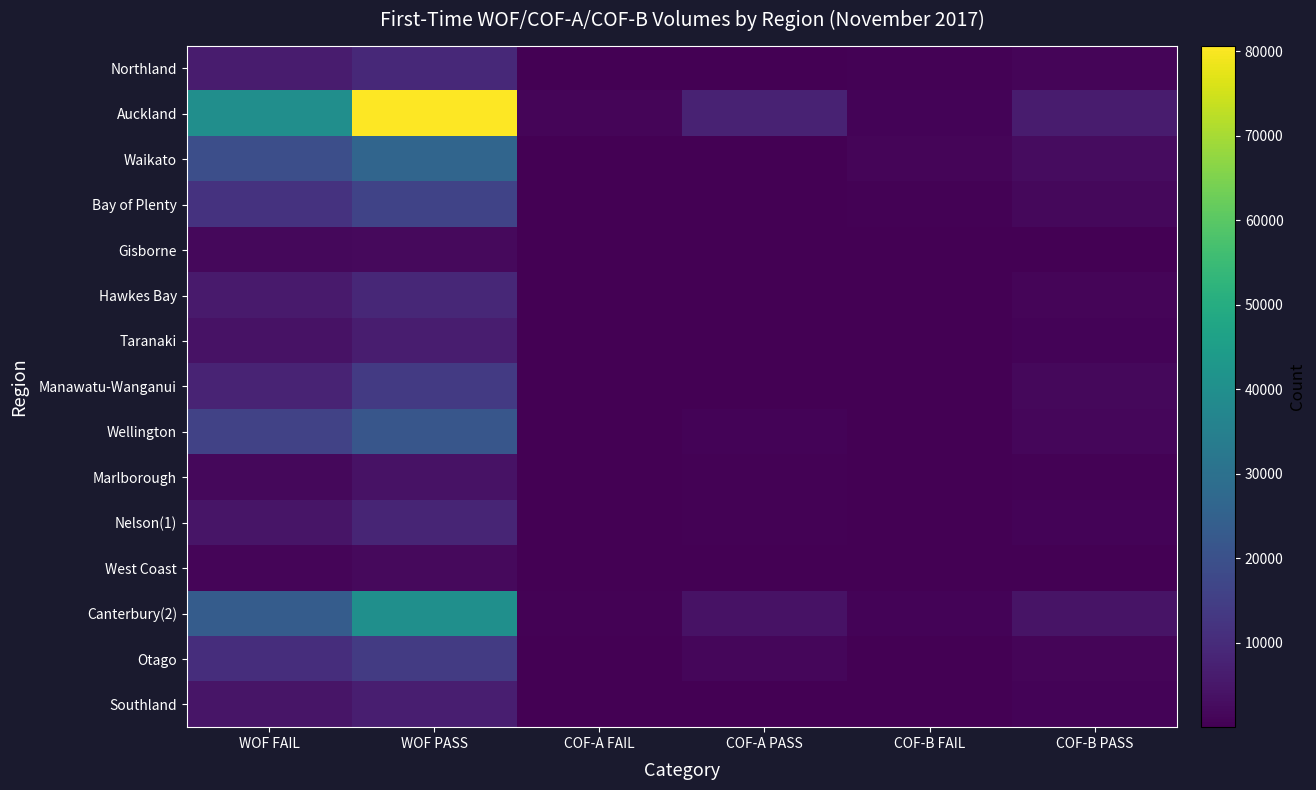

Between WOF FAIL and COF-B FAIL, which is larger?

WOF FAIL